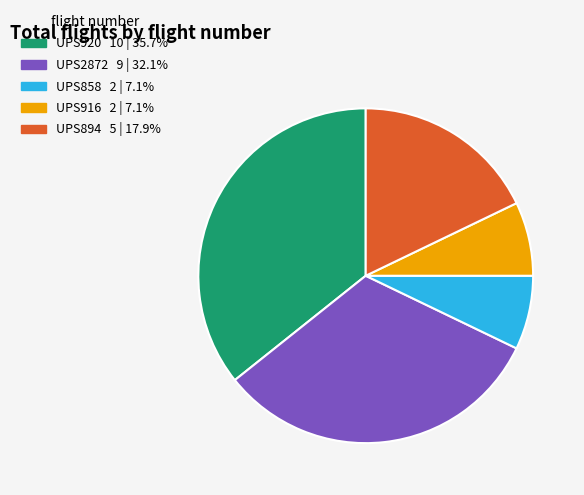

Count the number of slices in the pie.

5